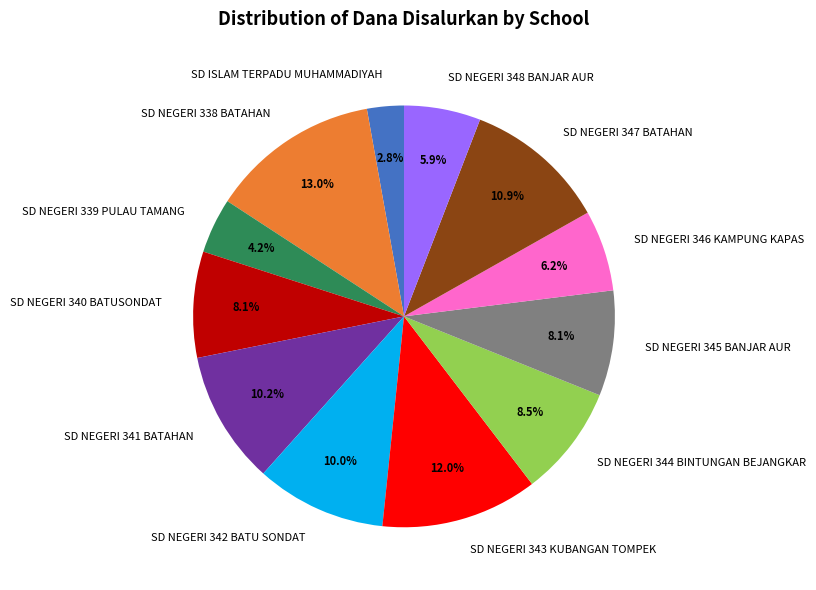

True or false: SD NEGERI 342 BATU SONDAT accounts for 10% of the total.

True